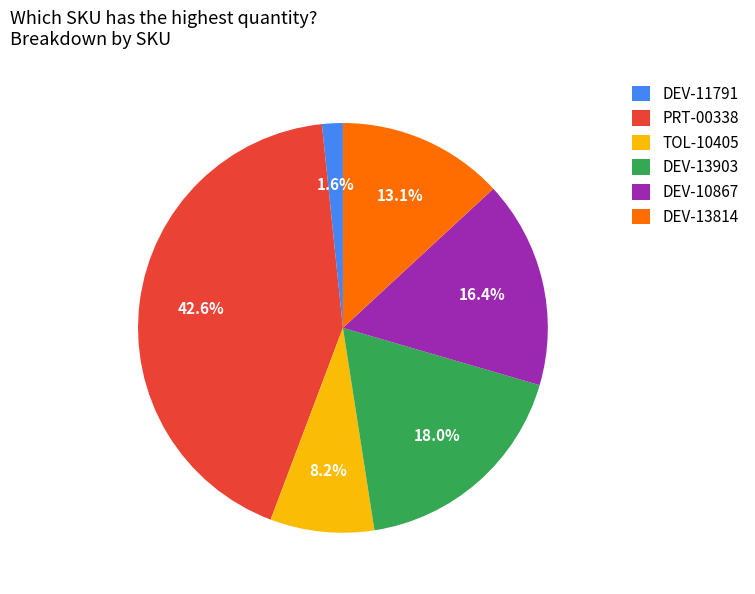

Is the sum of TOL-10405 and DEV-11791 greater than half?

No